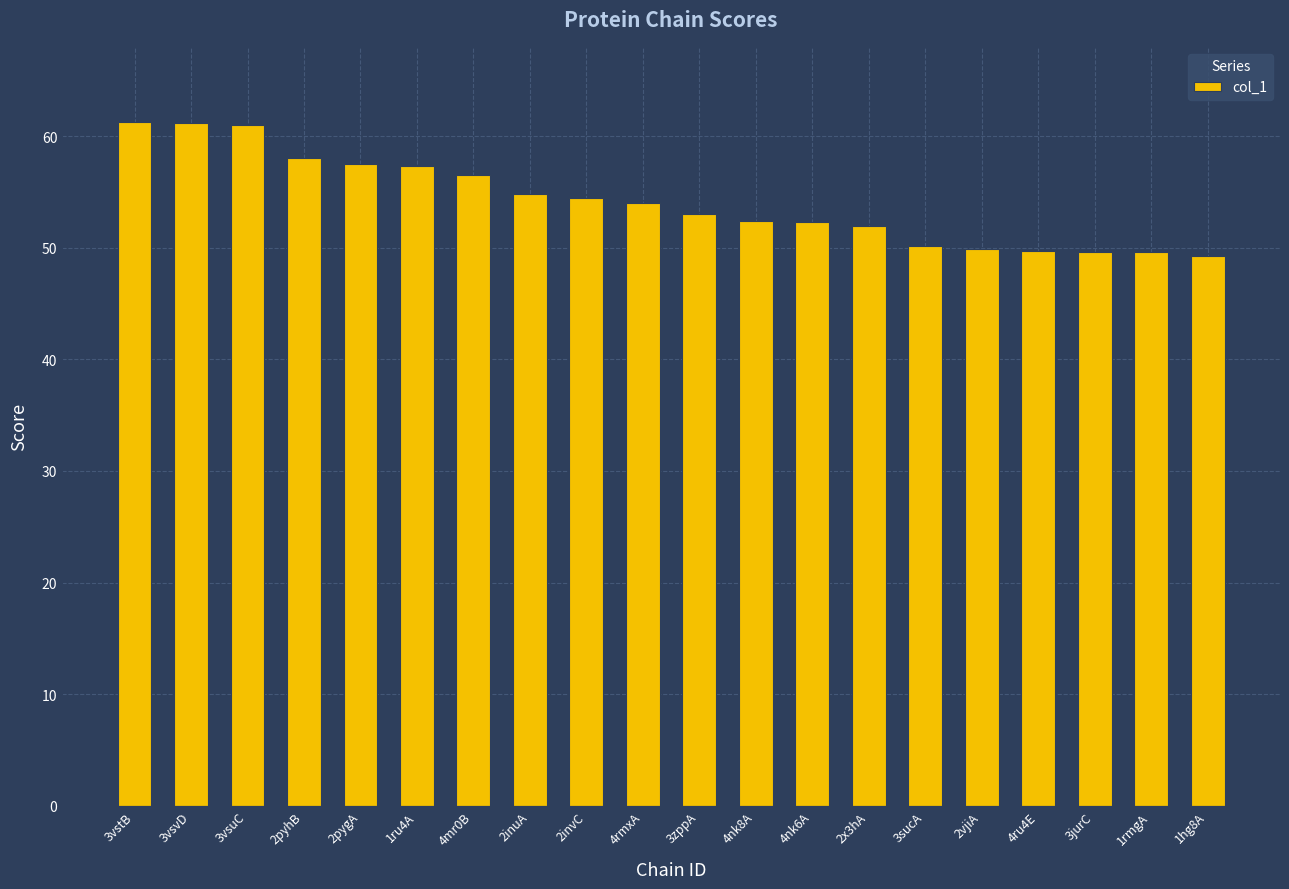

What is the label of the 7th bar from the left?

4mr0B